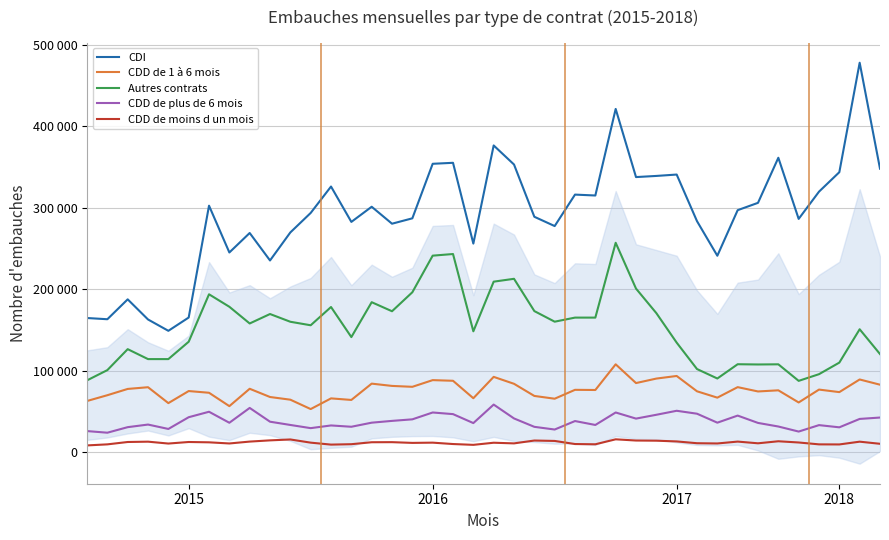

How many series are shown in this chart?

5